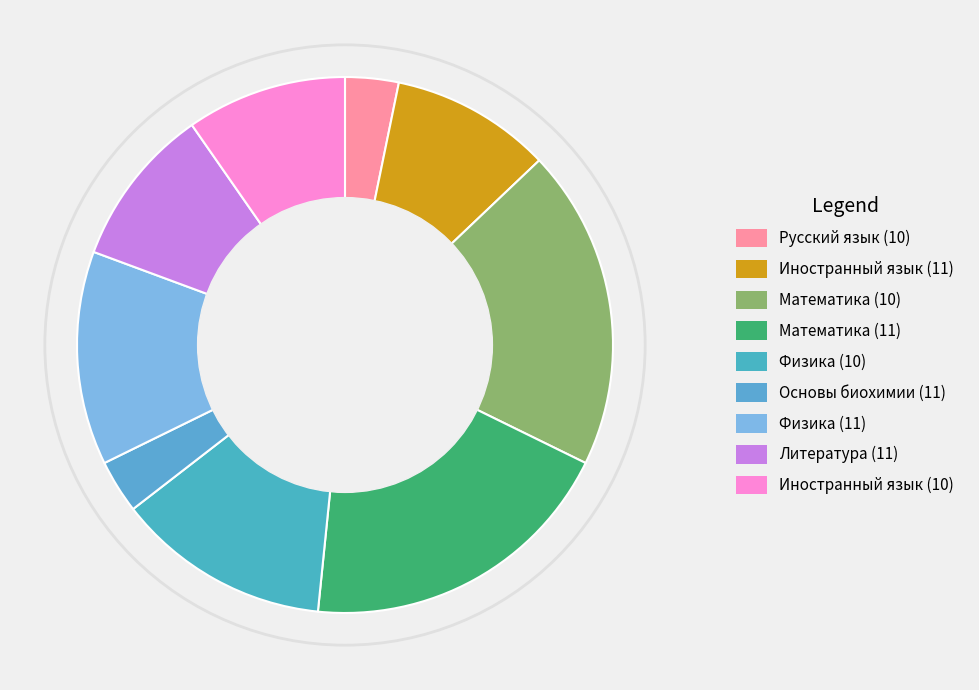

How many segments does this pie chart have?

9